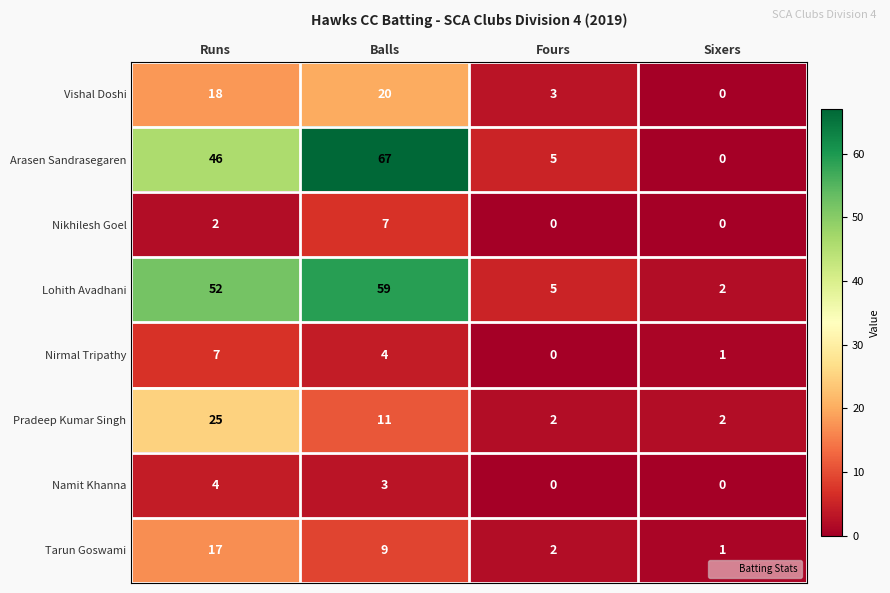

Which series has the largest range (max minus min)?

Arasen Sandrasegaren